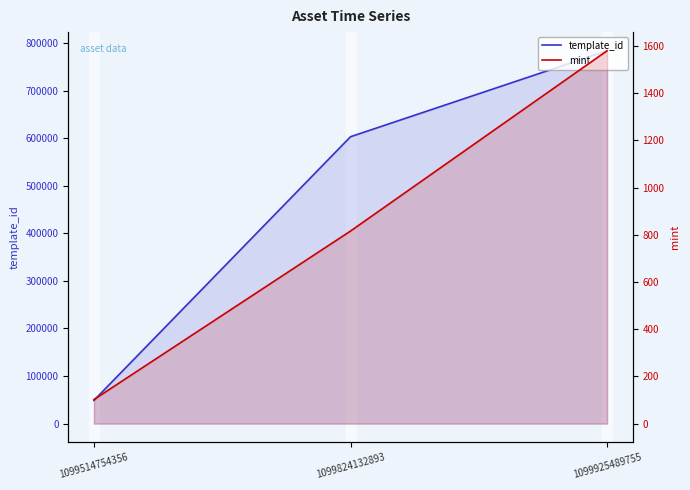

How many lines are shown in the chart?

2